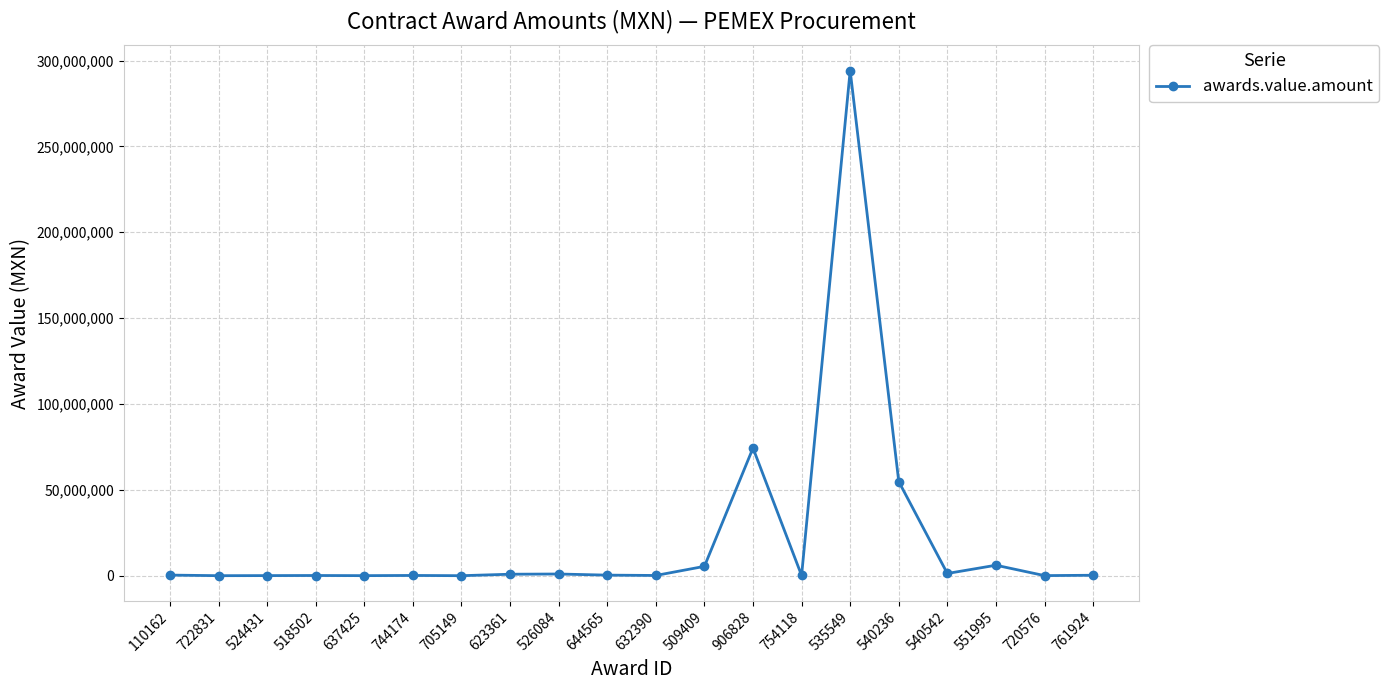

What is the value of the 8th point from the left?

876577.7